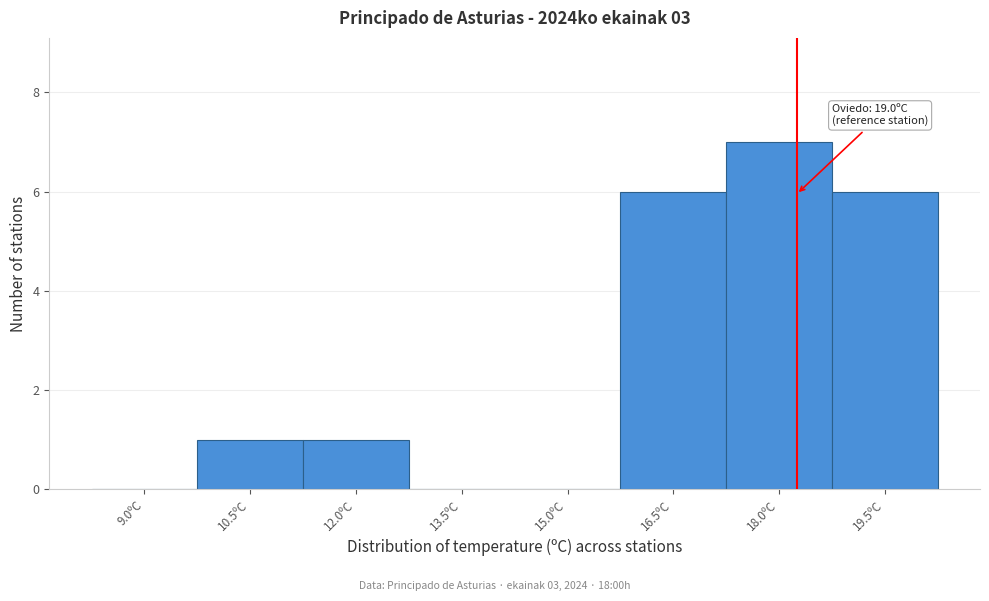

Reading right to left, extract all data points from this chart.

19.5ºC=6	18.0ºC=7	16.5ºC=6	15.0ºC=0	13.5ºC=0	12.0ºC=1	10.5ºC=1	9.0ºC=0